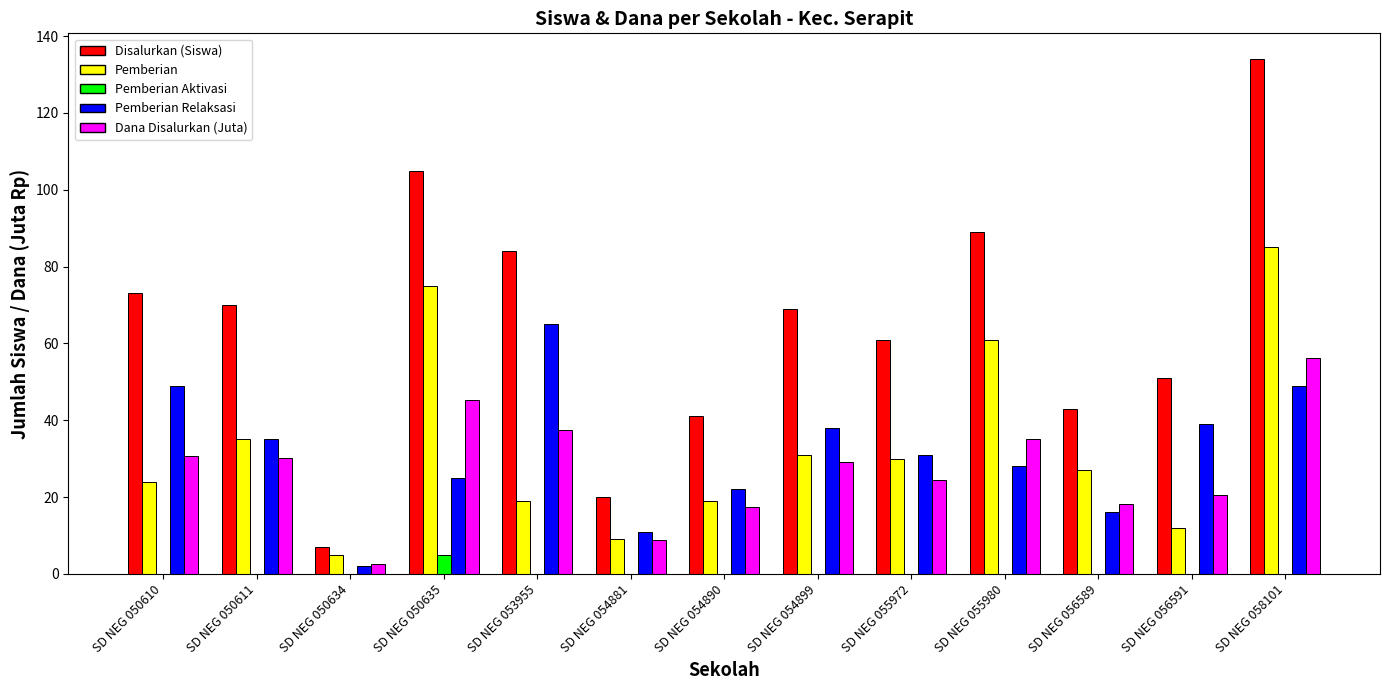

The value of Dana Disalurkan (Juta) at SD NEG 058101 is 56.2. True or false?

True